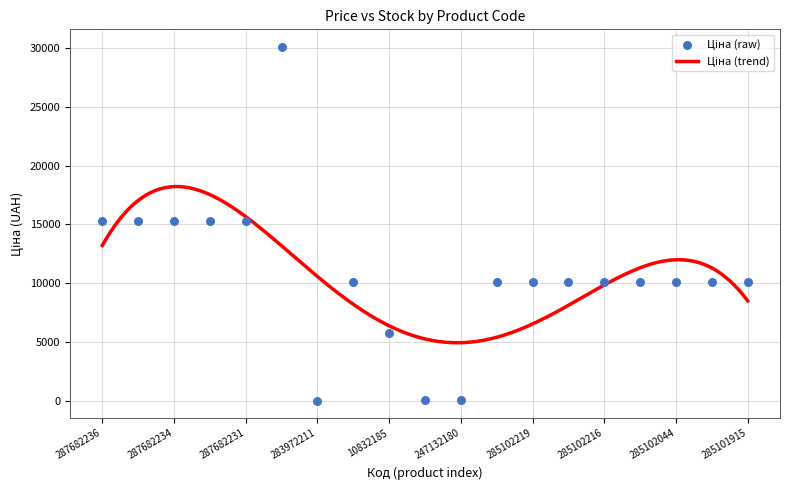

Approximately how many times larger is the value at 285101916 compared to 285101915?

1.0